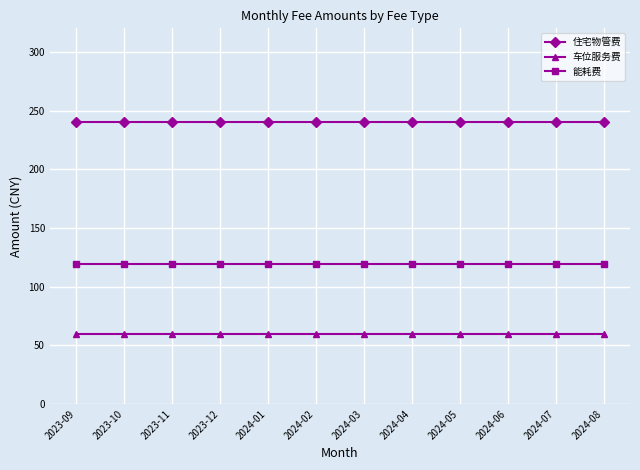

True or false: 能耗费 and 车位服务费 intersect in this chart.

False